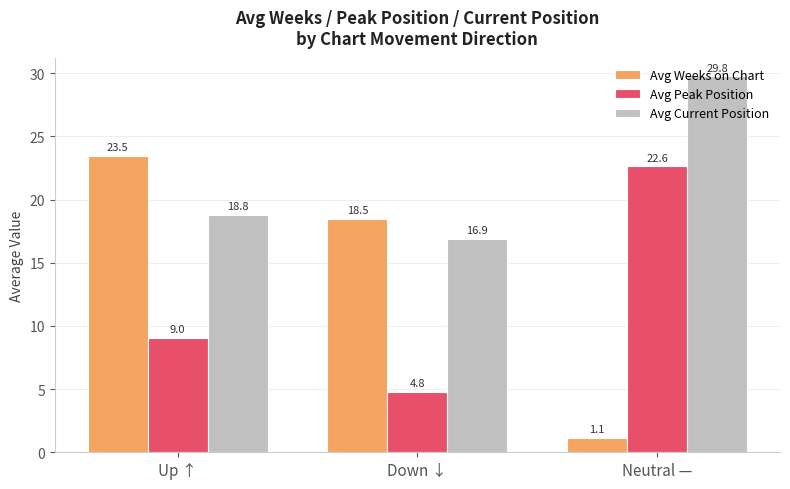

What is the maximum value for Avg Current Position?

29.8